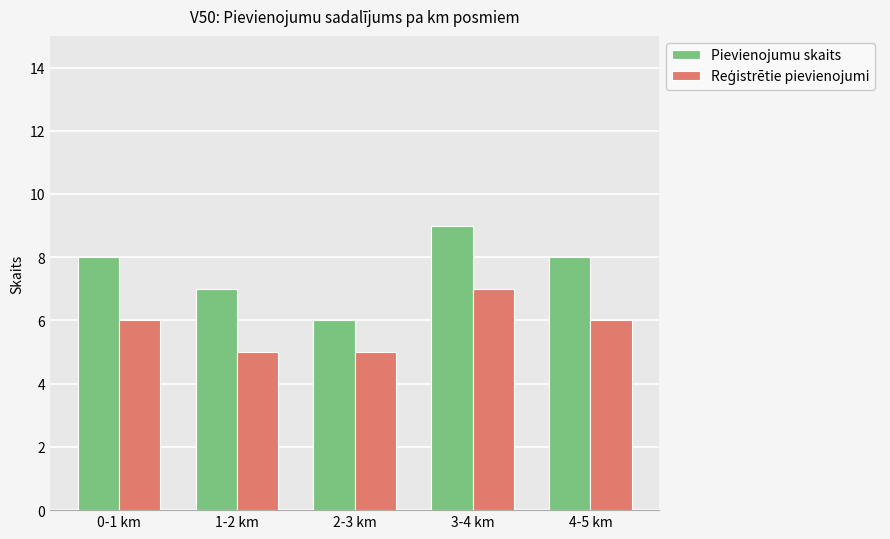

Which series has the largest range (max minus min)?

Pievienojumu skaits